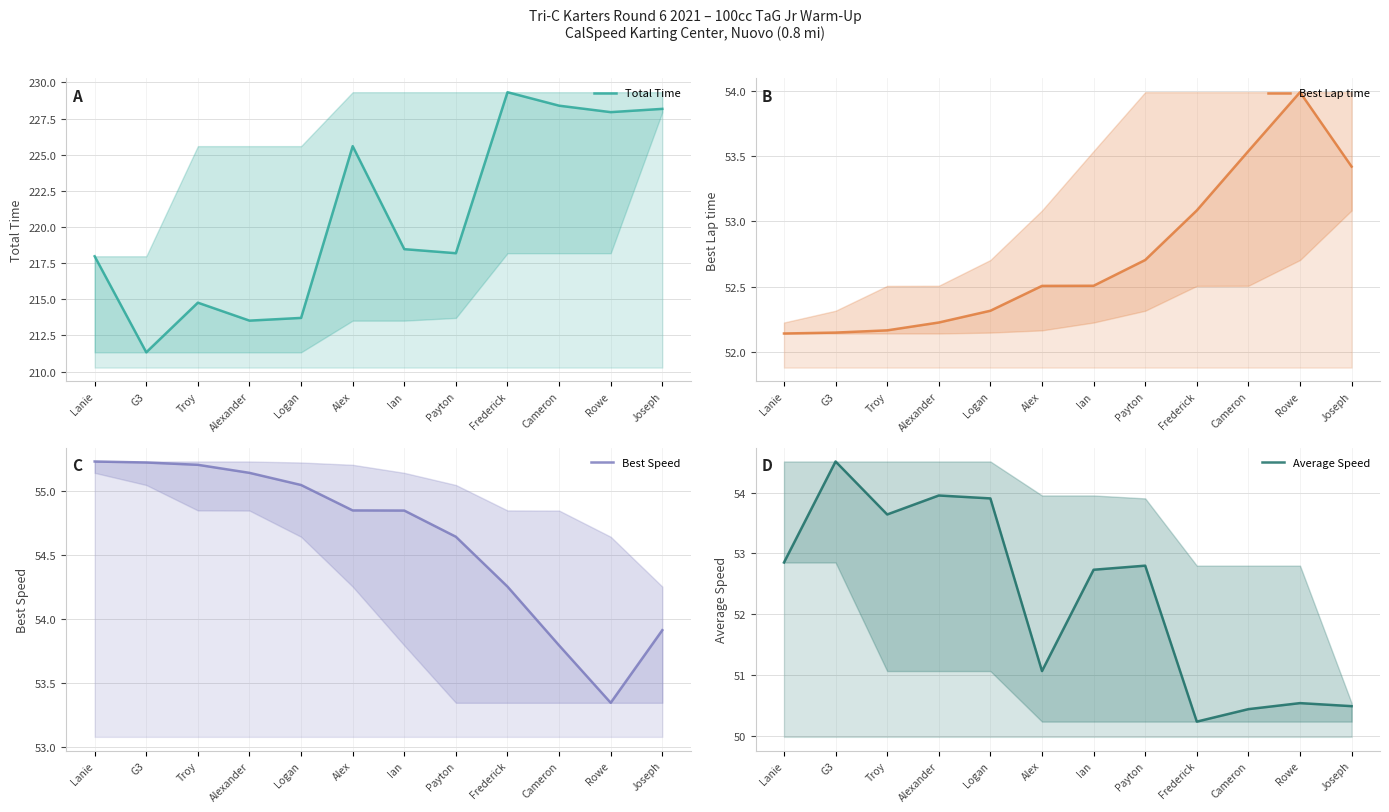

What is the difference between the maximum and second lowest values in the Total Time series?

15.8